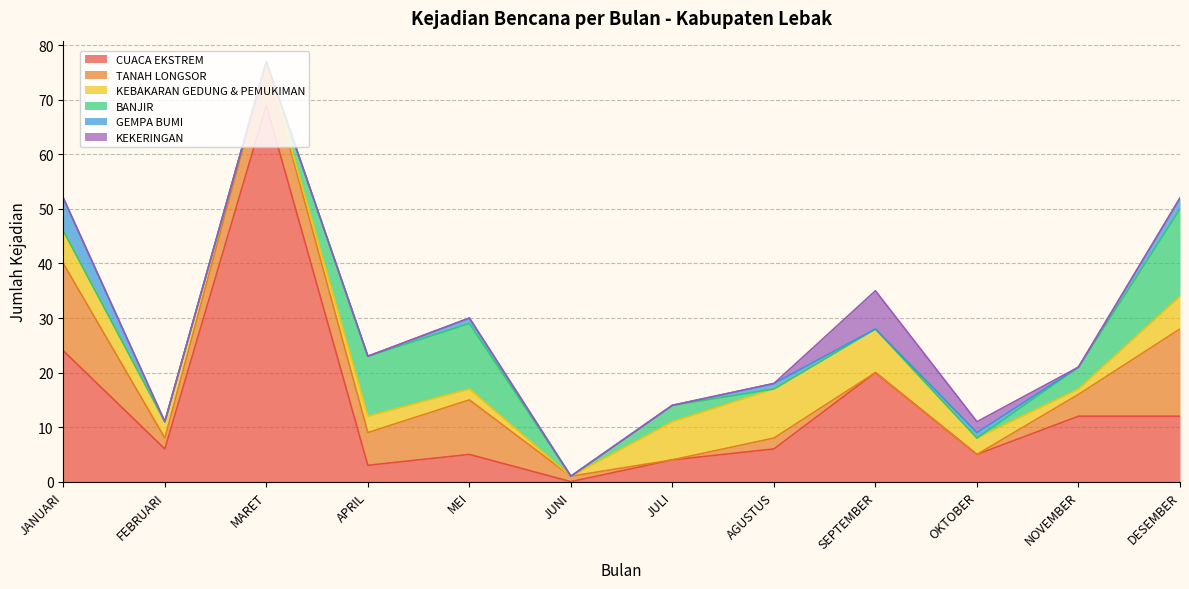

List the series in order of their peak value, highest first.

CUACA EKSTREM, TANAH LONGSOR, BANJIR, KEBAKARAN GEDUNG & PEMUKIMAN, KEKERINGAN, GEMPA BUMI